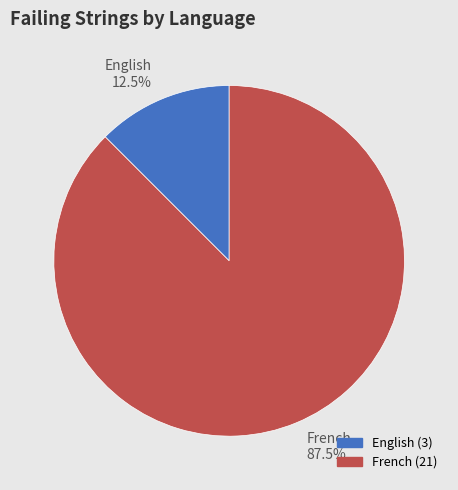

Does French account for over 50% of the chart?

Yes